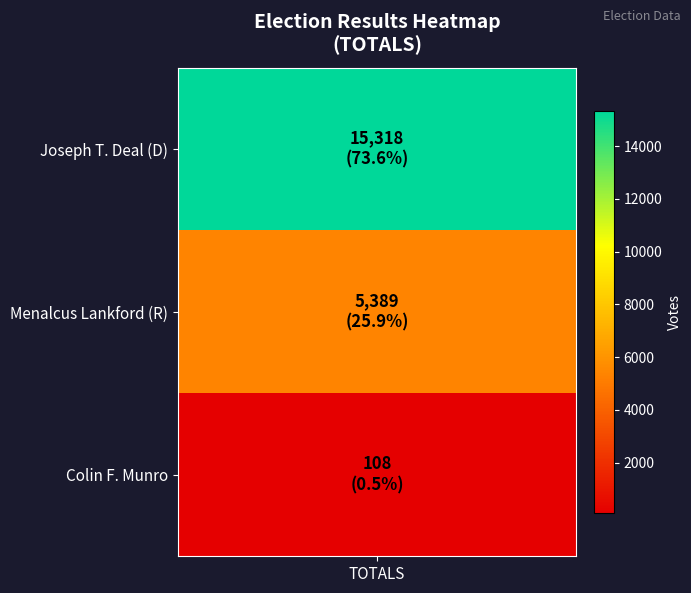

Reading right to left, extract all data points from this chart.

108	5389	15318